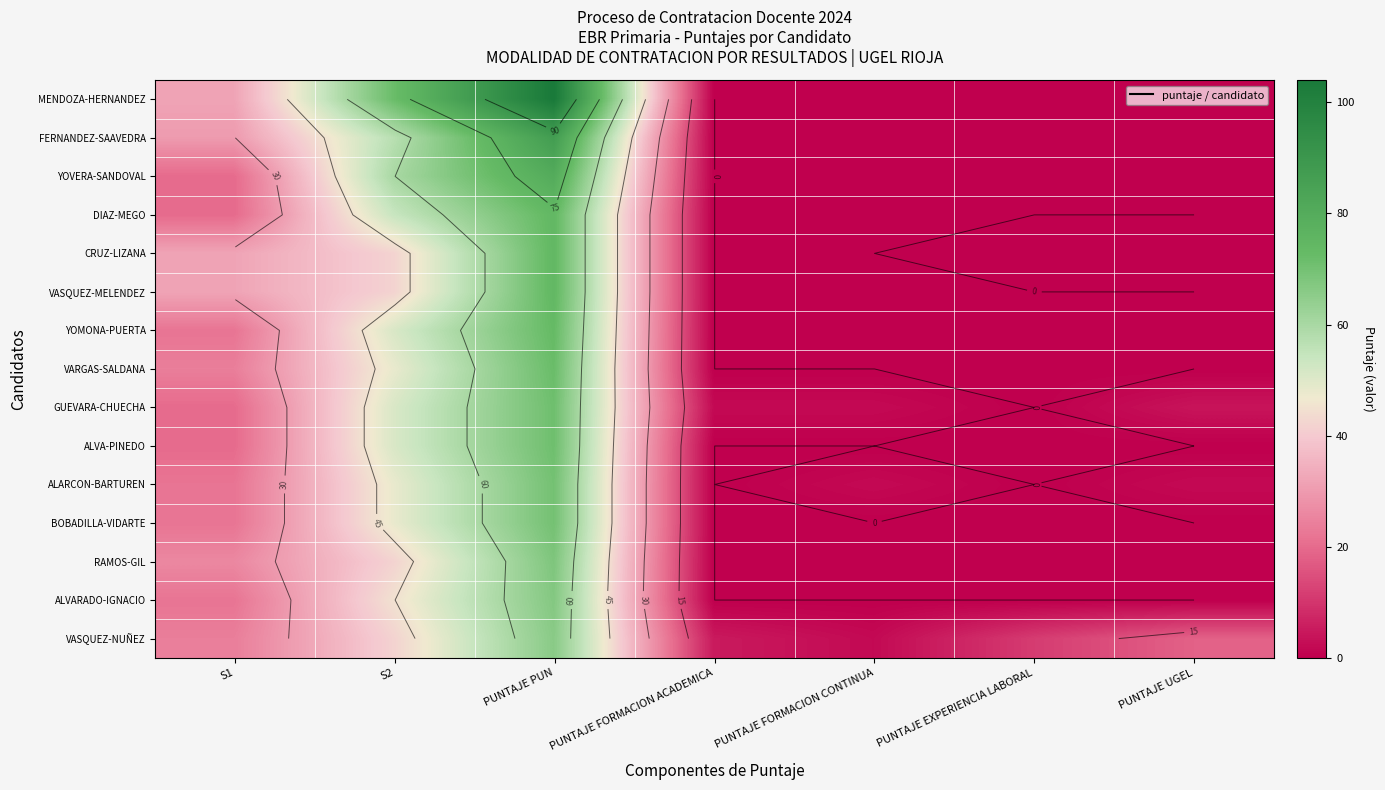

Rank the series at PUNTAJE PUN from lowest to highest value.

VASQUEZ-NUÑEZ, ALVARADO-IGNACIO, RAMOS-GIL, ALARCON-BARTUREN, BOBADILLA-VIDARTE, GUEVARA-CHUECHA, ALVA-PINEDO, VARGAS-SALDANA, YOMONA-PUERTA, DIAZ-MEGO, CRUZ-LIZANA, VASQUEZ-MELENDEZ, YOVERA-SANDOVAL, FERNANDEZ-SAAVEDRA, MENDOZA-HERNANDEZ